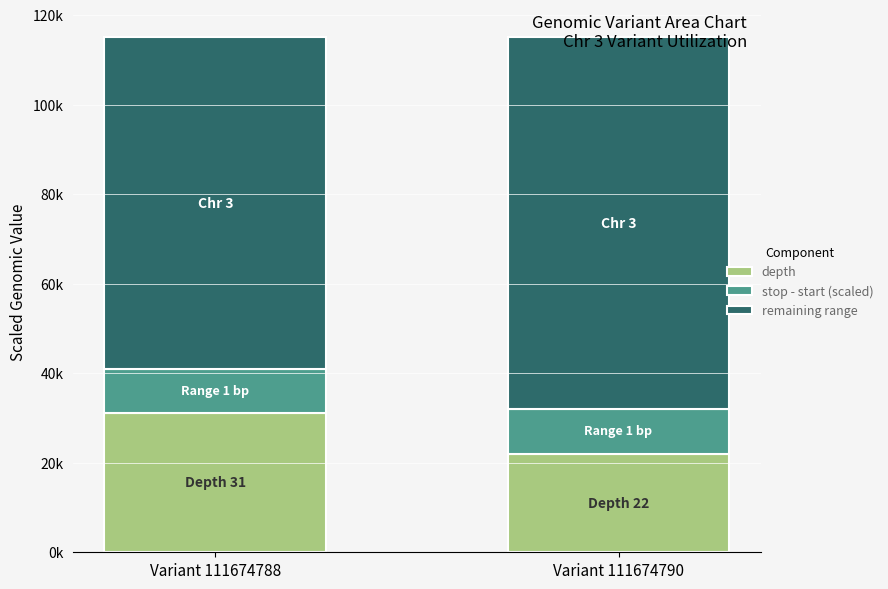

Are the bars horizontal?

No